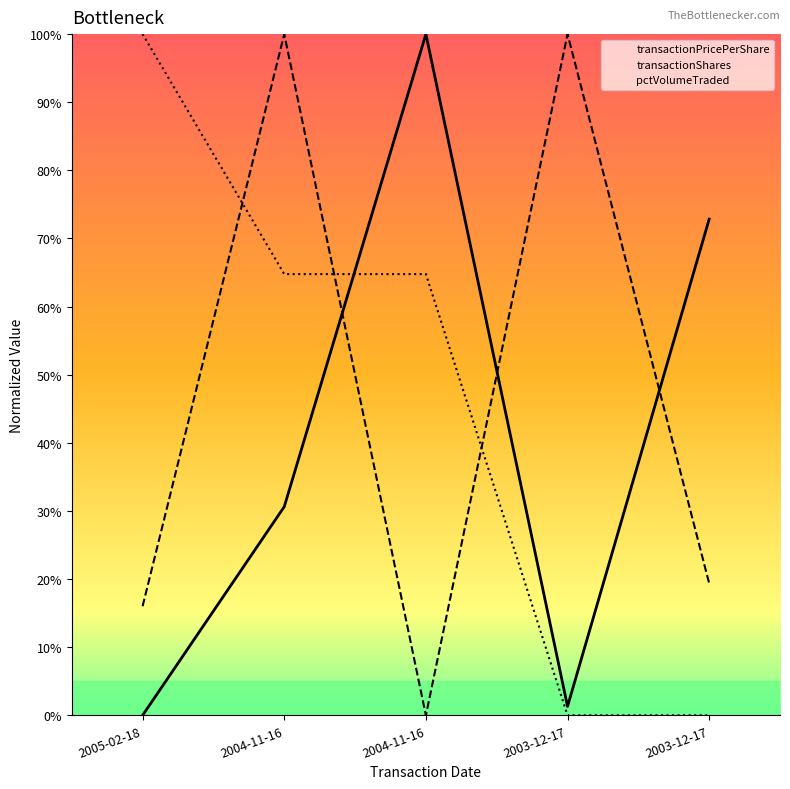

At how many categories does at least one series exceed 92?

4